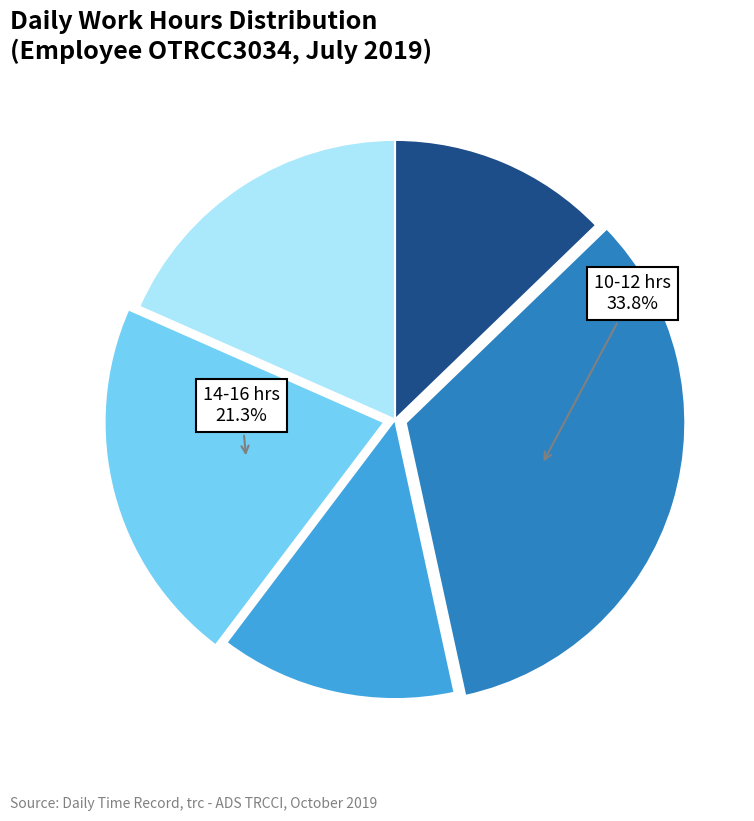

Does any single category account for the majority?

No